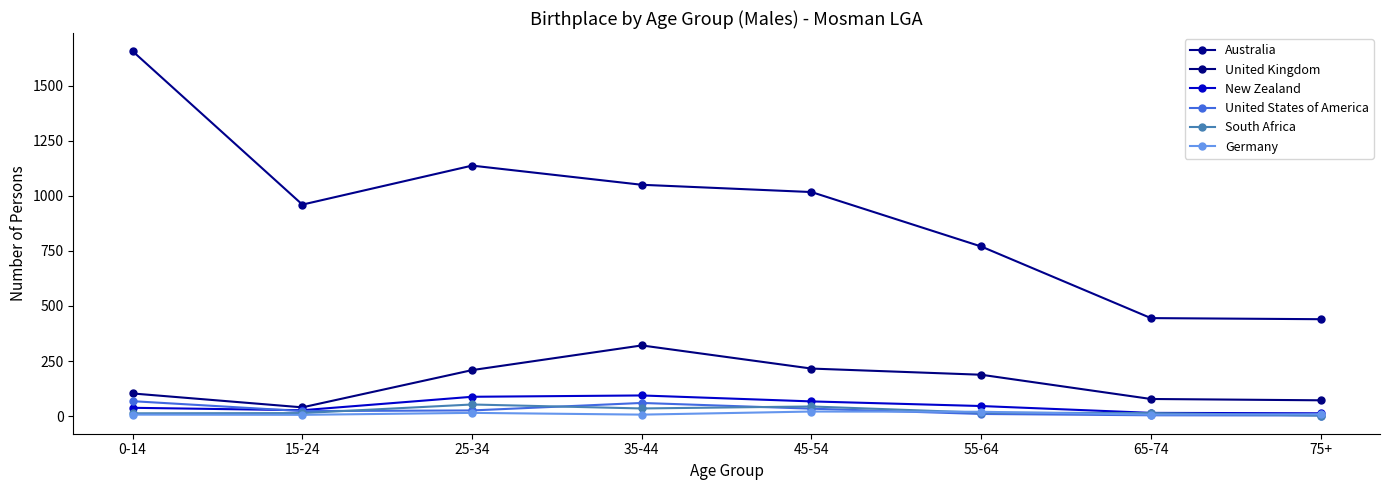

Which series has the largest total across all categories?

Australia